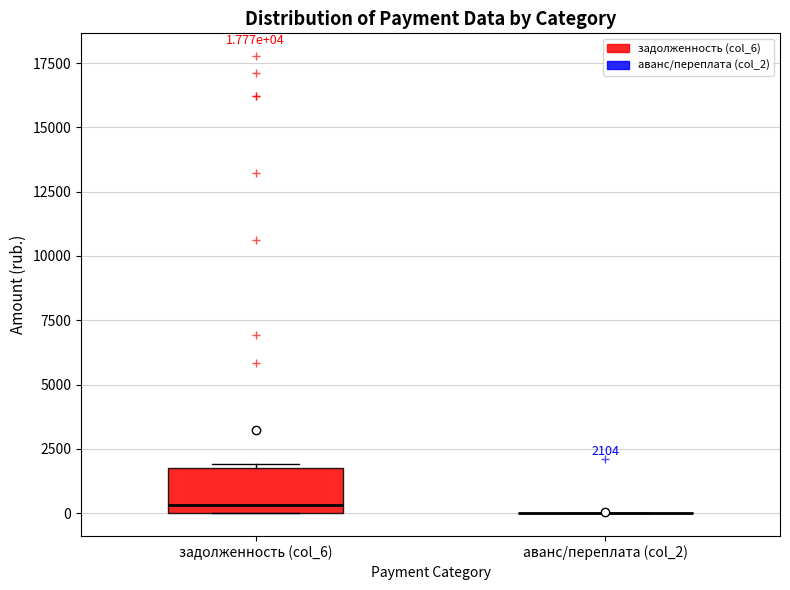

Which box is the tallest, from its lower edge to its upper edge?

задолженность (col_6)